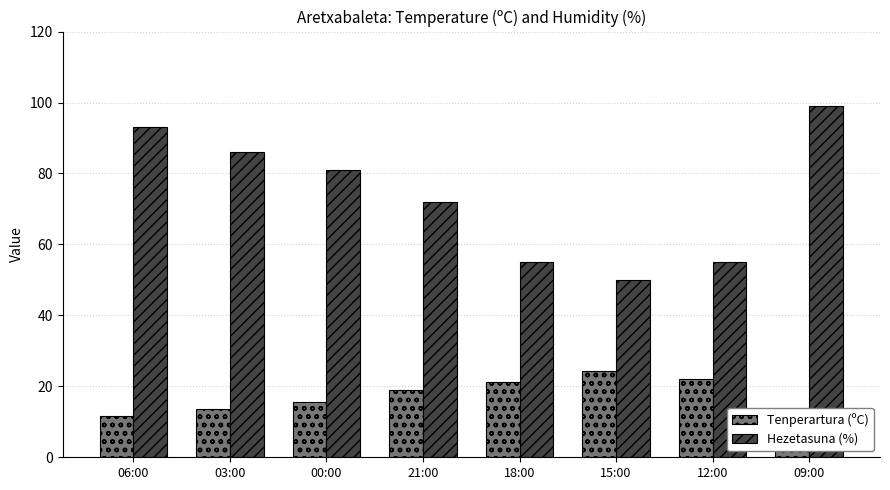

What is the spread (max minus min) of values at 00:00?

65.5